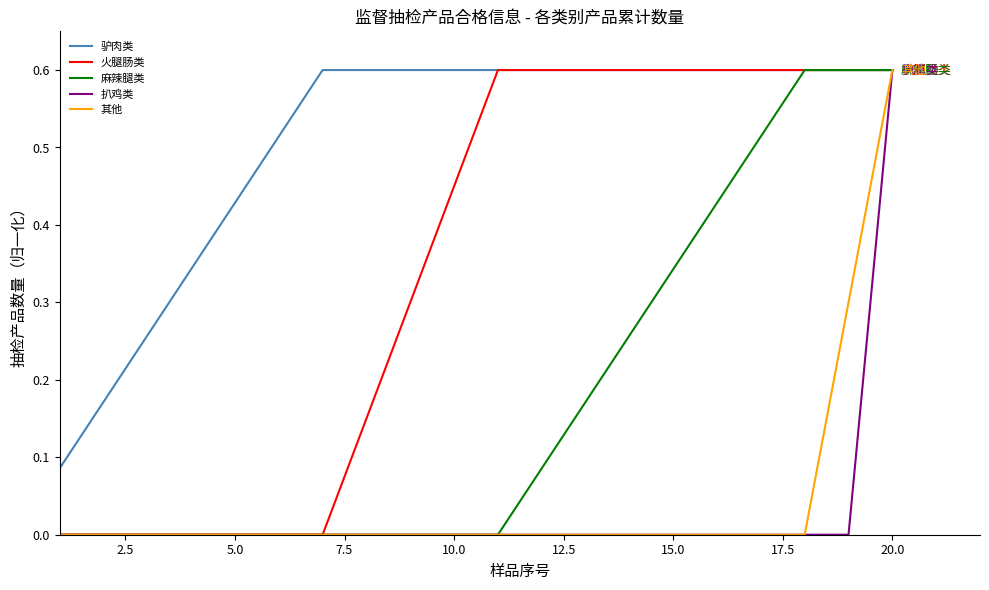

What is the greatest value displayed?

0.6